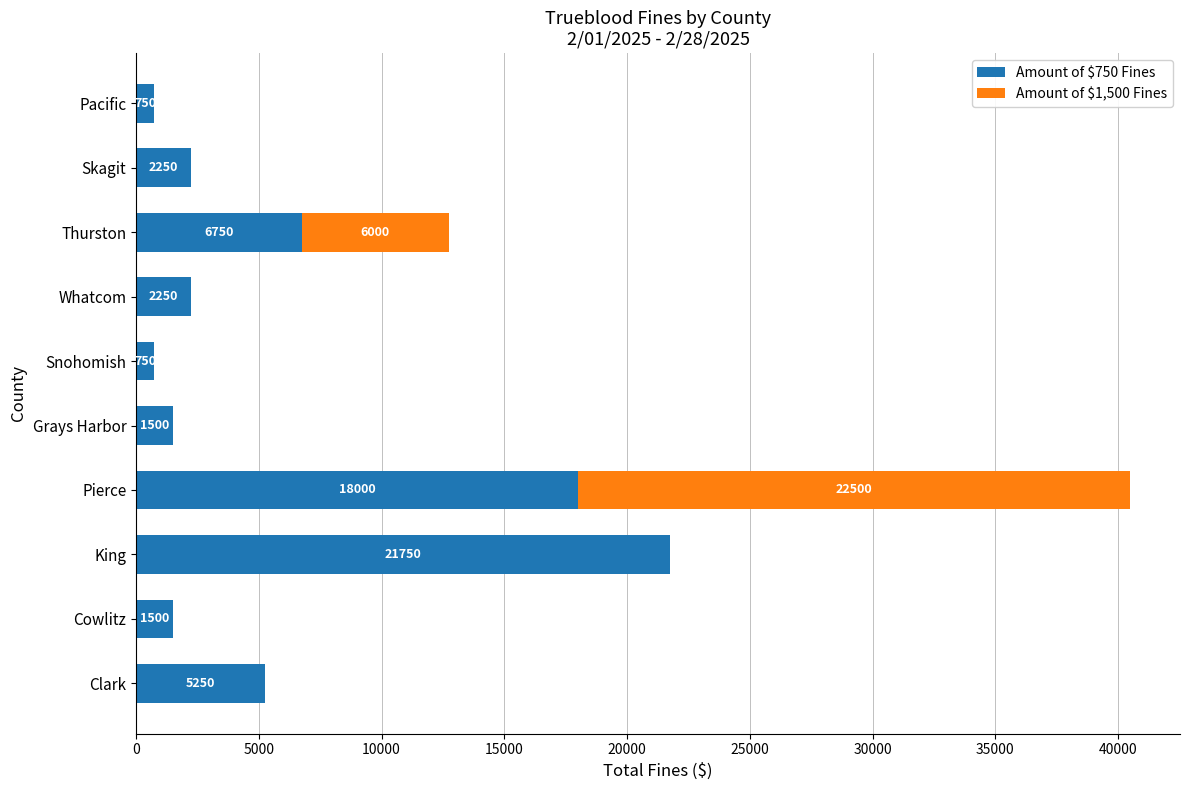

The Amount of $750 Fines series shows 18000 at Pierce. True or false?

True